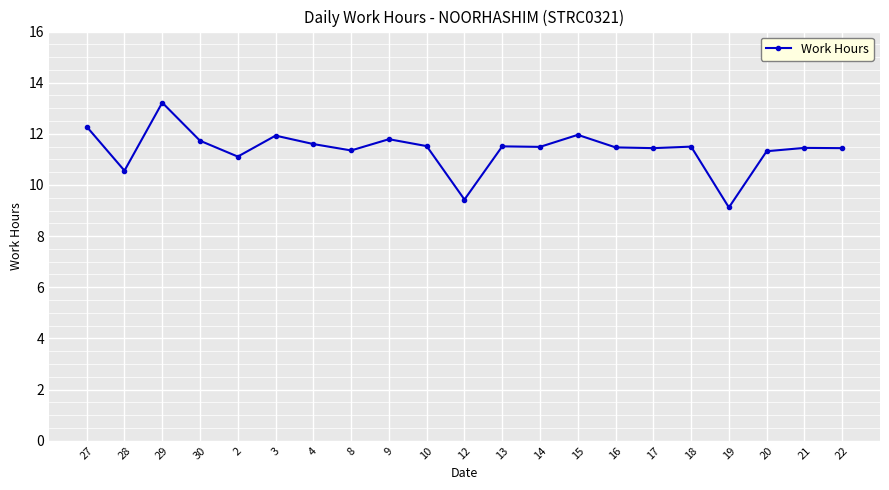

At which category does the data reach its first local peak?

29